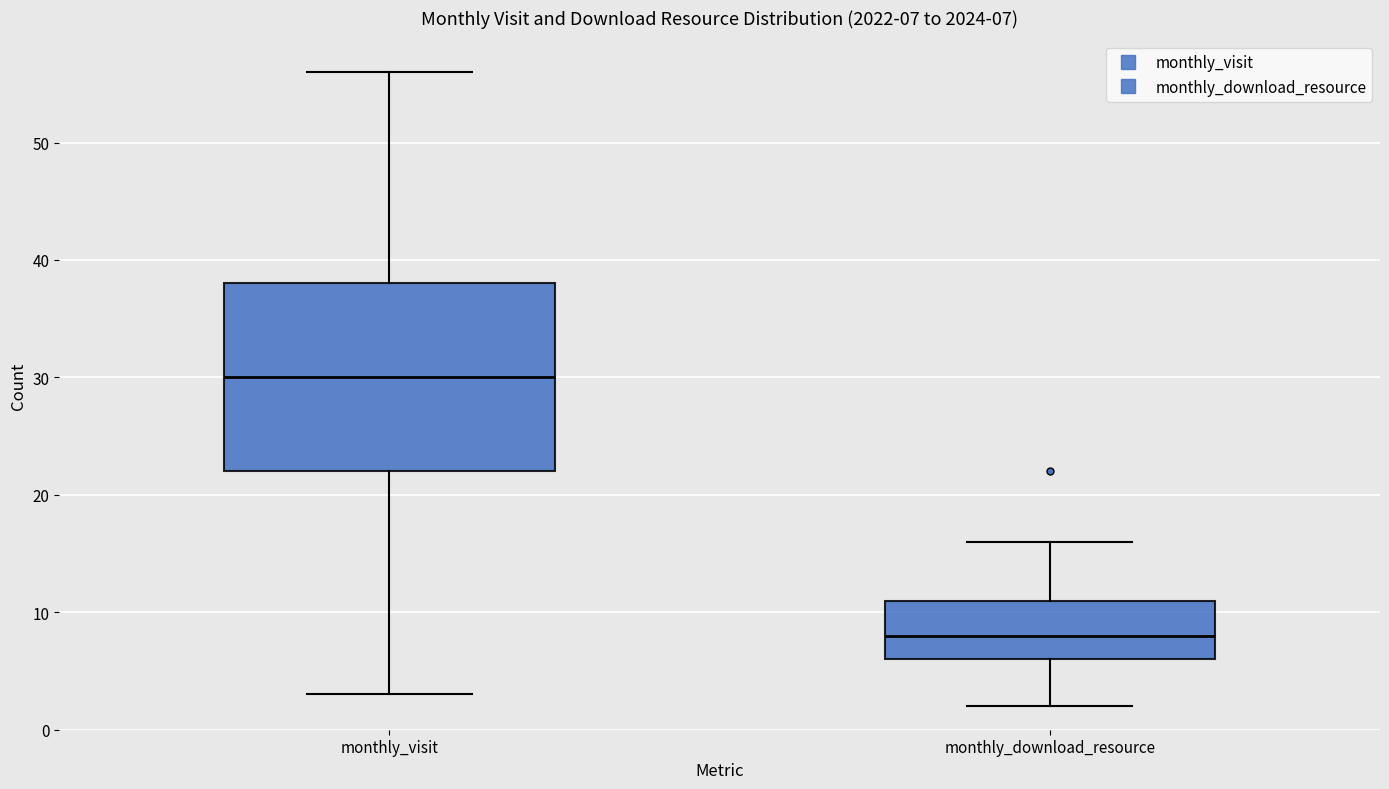

Comparing the boxes themselves (not the whiskers), which one is the tallest?

monthly_visit